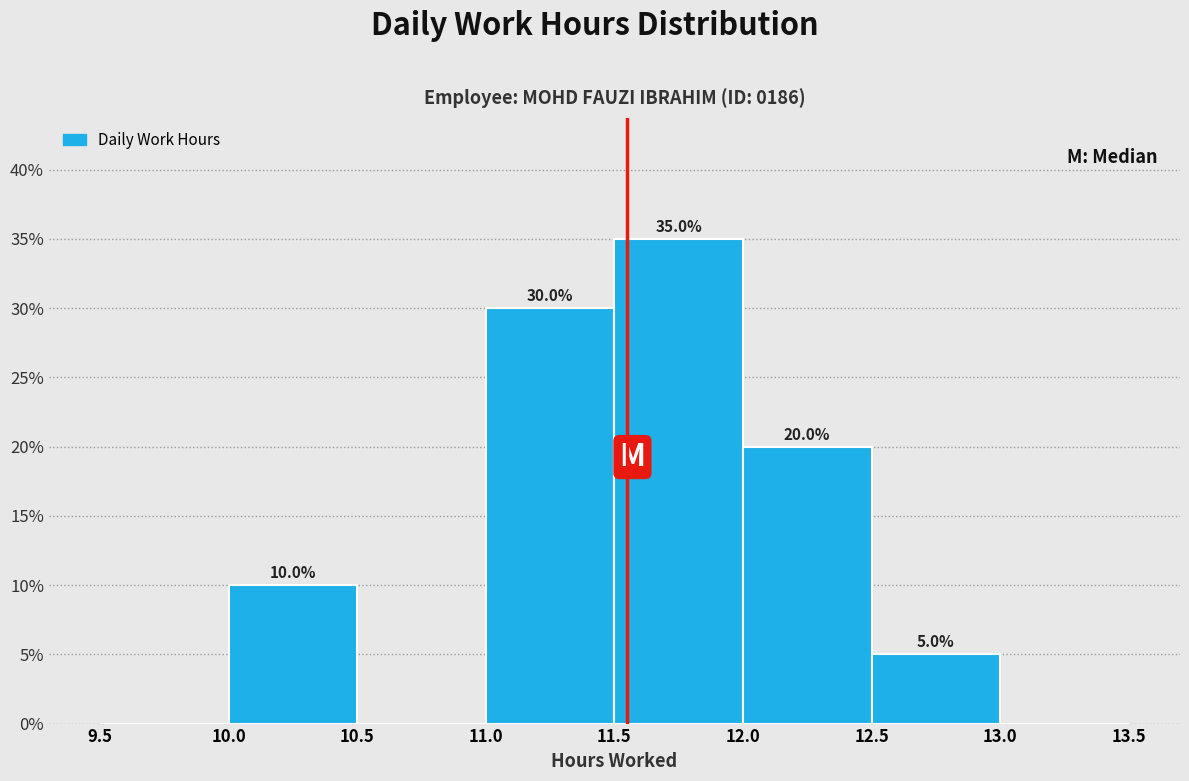

Over which range of the x-axis is the bar tallest?

11.5 to 12.0